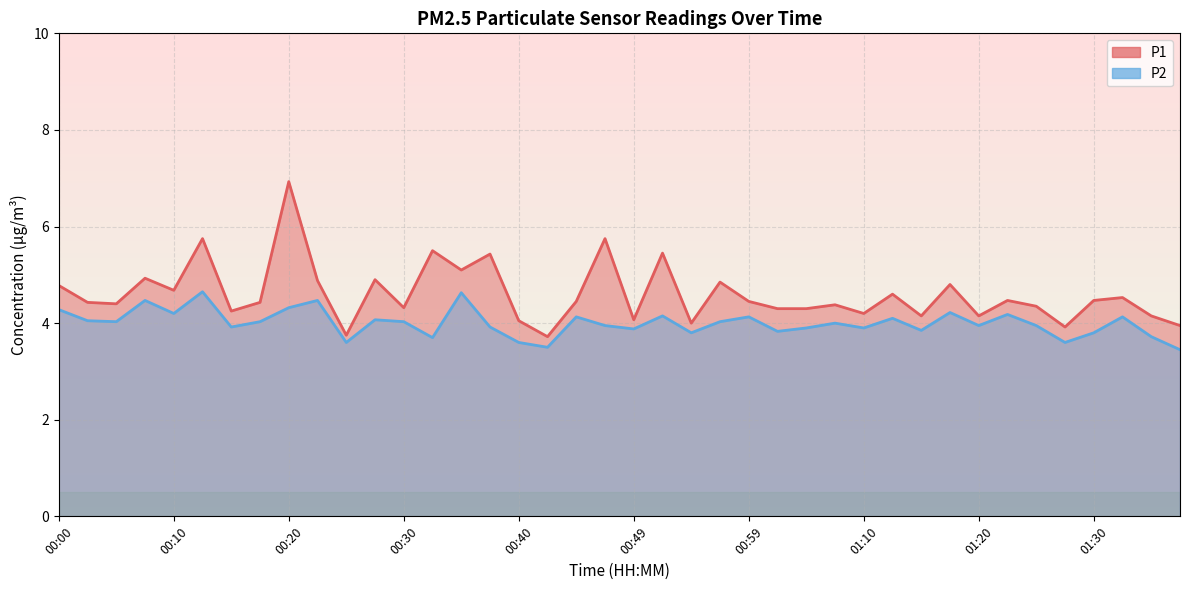

True or false: P1 (line) and P2 (line) intersect in this chart.

False